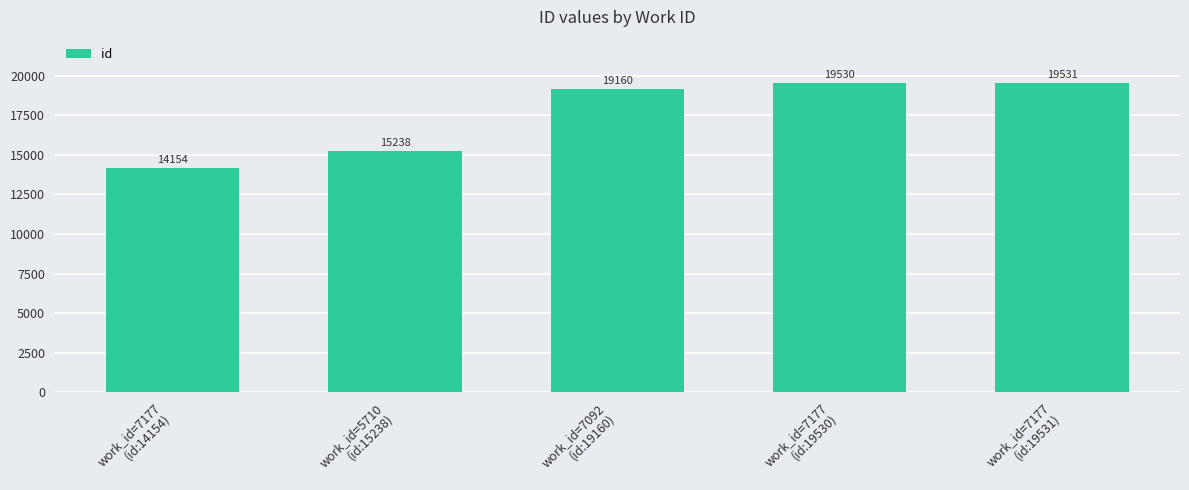

What is the change in value from work_id=7177
(id:19530) to work_id=7177
(id:19531)?

+1